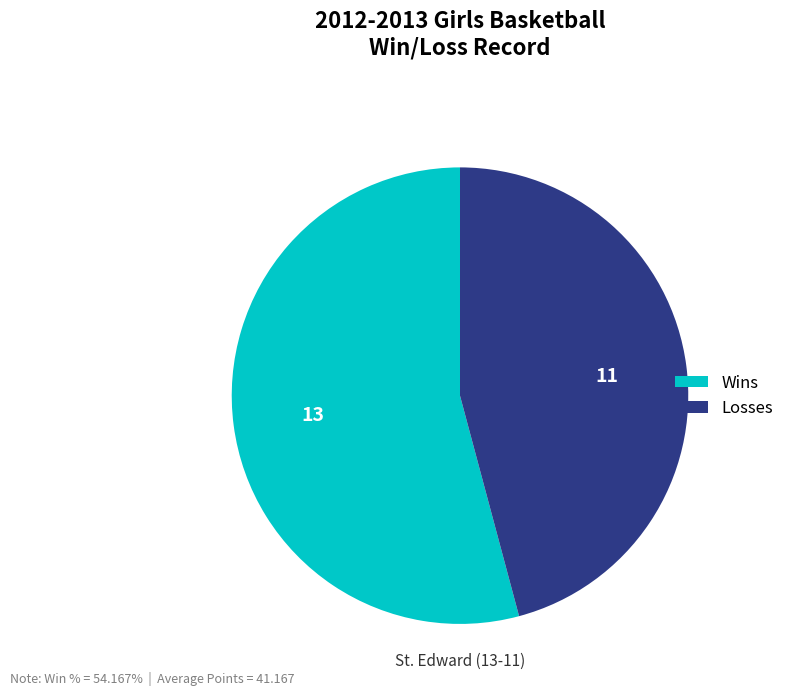

Count the number of slices in the pie.

2